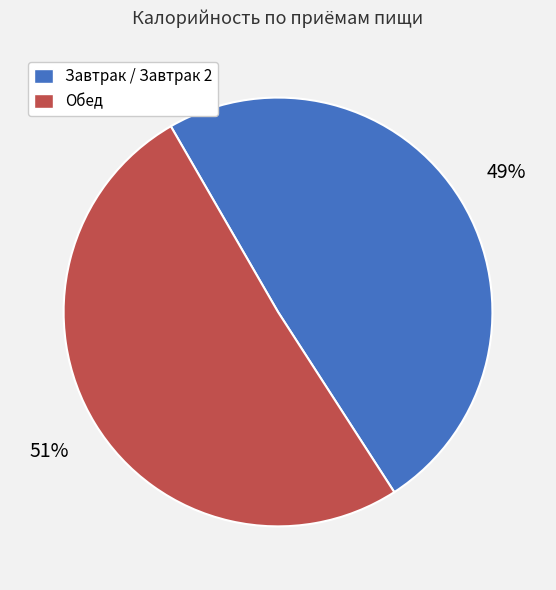

Does any single category account for the majority?

Yes